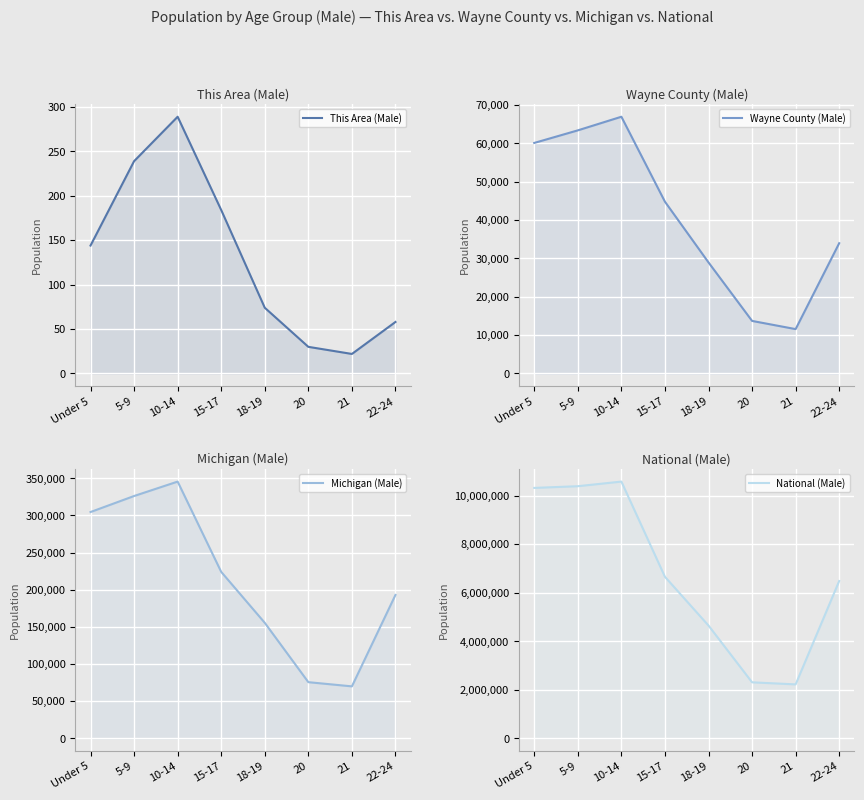

List the series in order of their peak value, highest first.

National (Male), Michigan (Male), Wayne County (Male), This Area (Male)